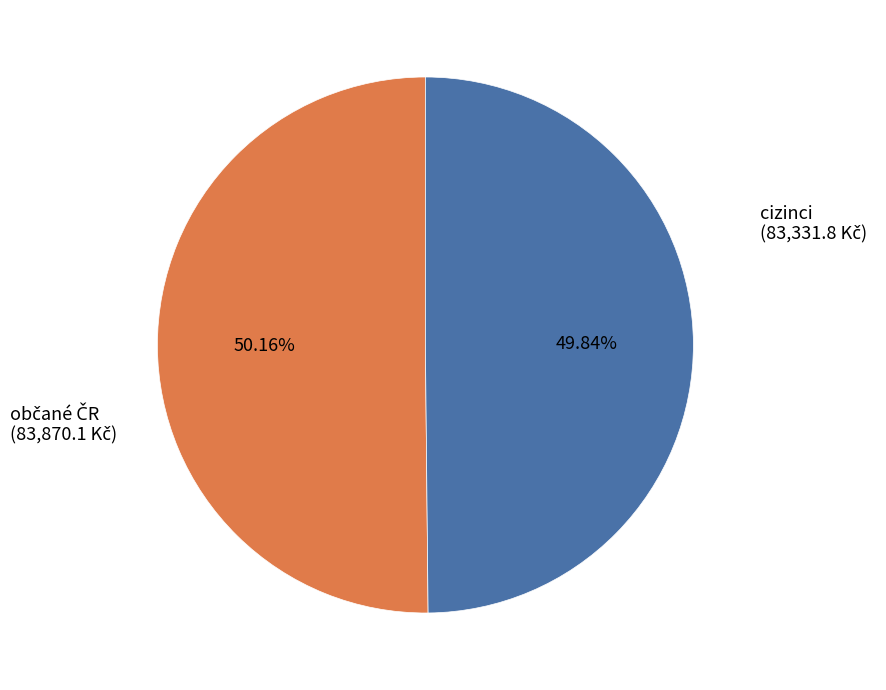

Is there any slice that represents more than half of the pie?

Yes